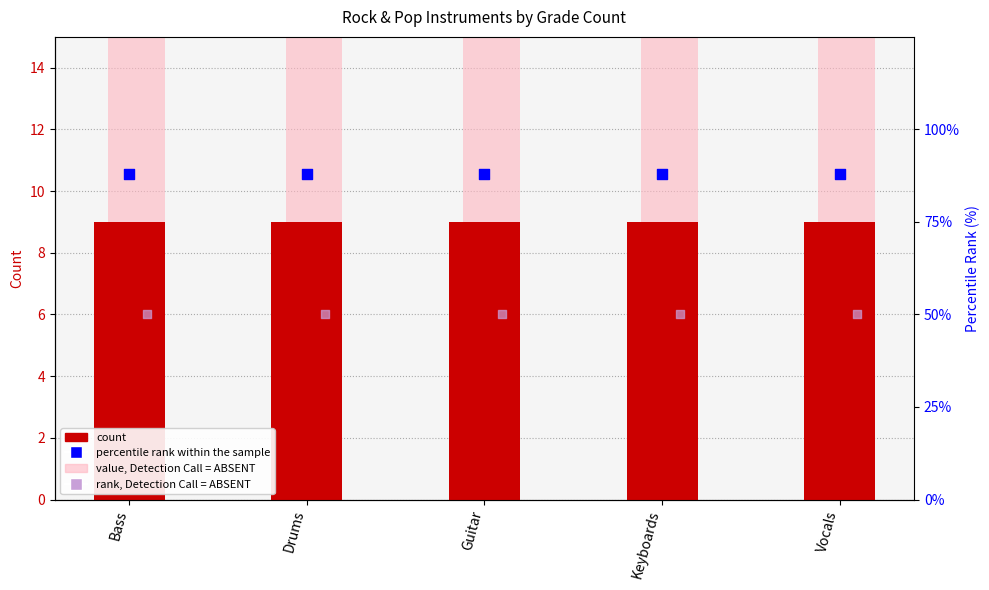

At which category is the sum across all series the highest?

Bass